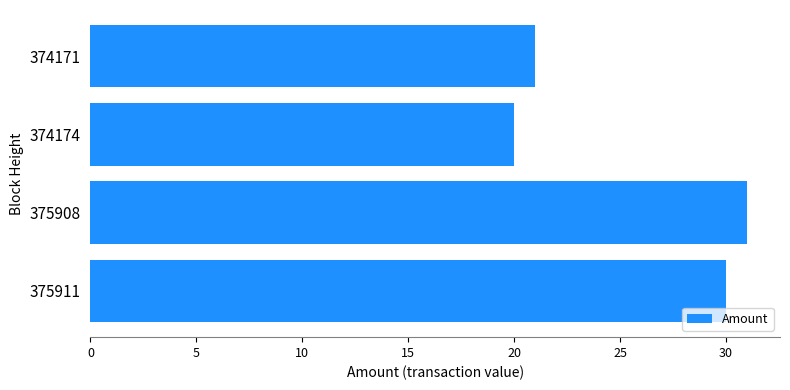

List the labels in order of value, smallest first.

374174, 374171, 375911, 375908